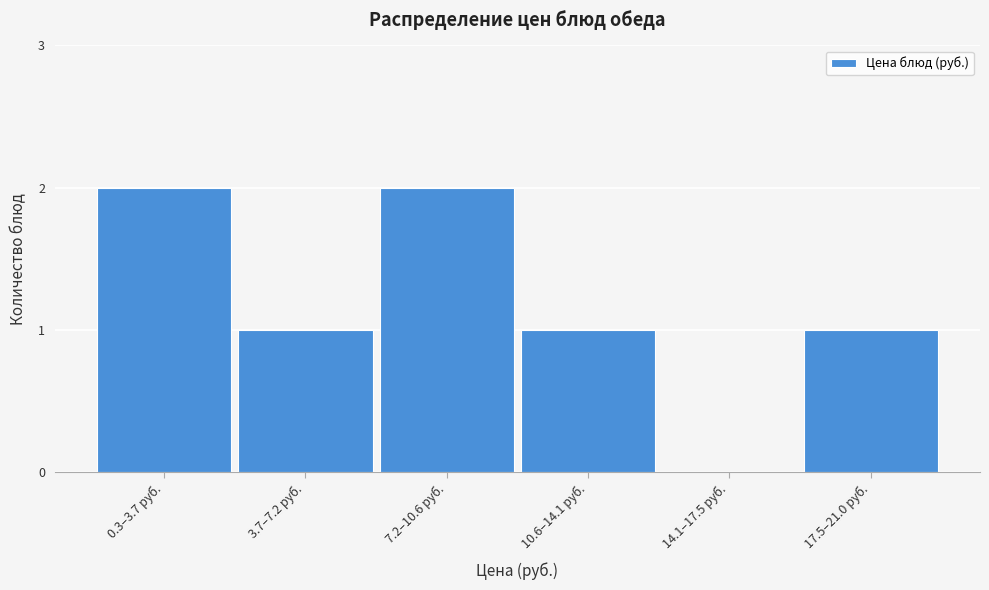

Reading left to right, list all the values displayed in this chart.

0.3–3.7 руб.=2	3.7–7.2 руб.=1	7.2–10.6 руб.=2	10.6–14.1 руб.=1	14.1–17.5 руб.=0	17.5–21.0 руб.=1